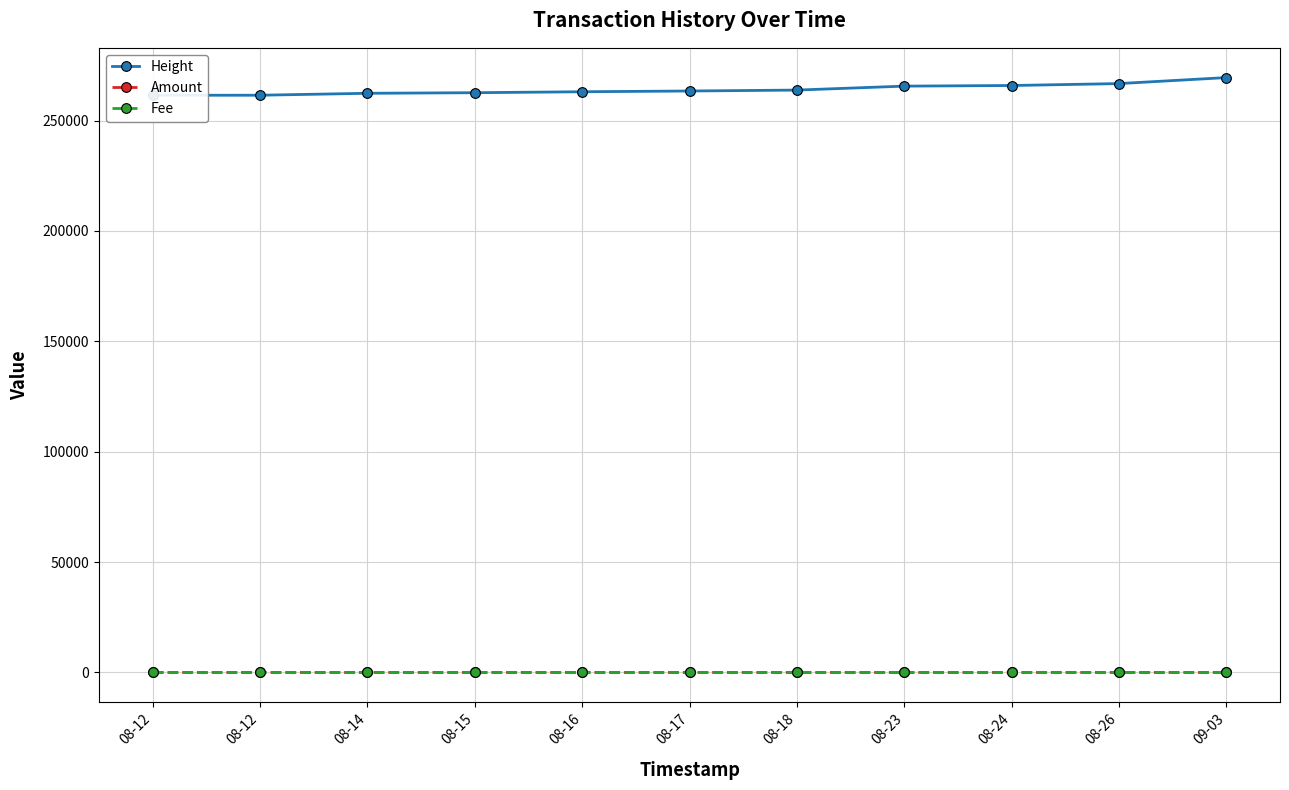

Rank the series by their maximum value, from lowest to highest.

Fee, Amount, Height